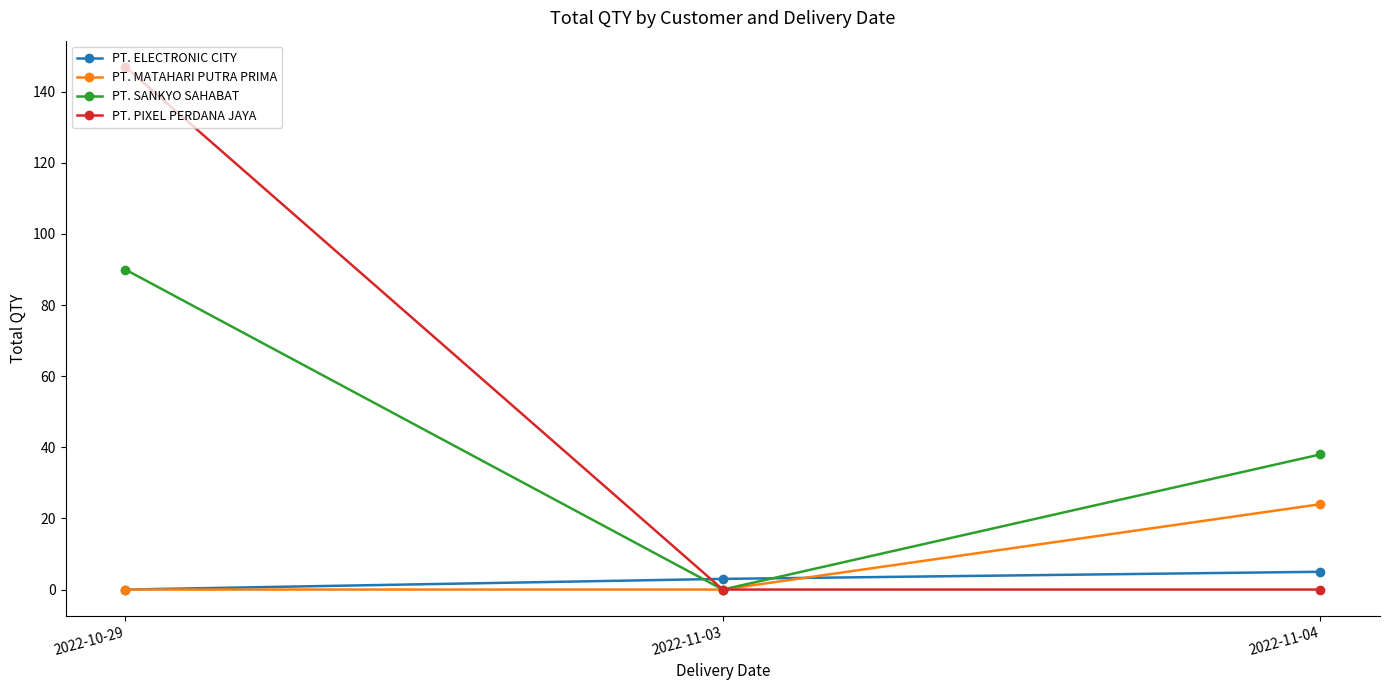

What is the total value across all series at 2022-10-29?

237